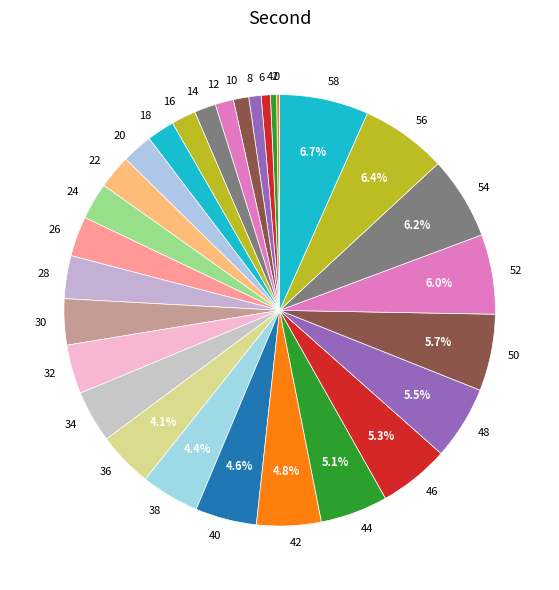

Is there a majority slice in this chart?

No